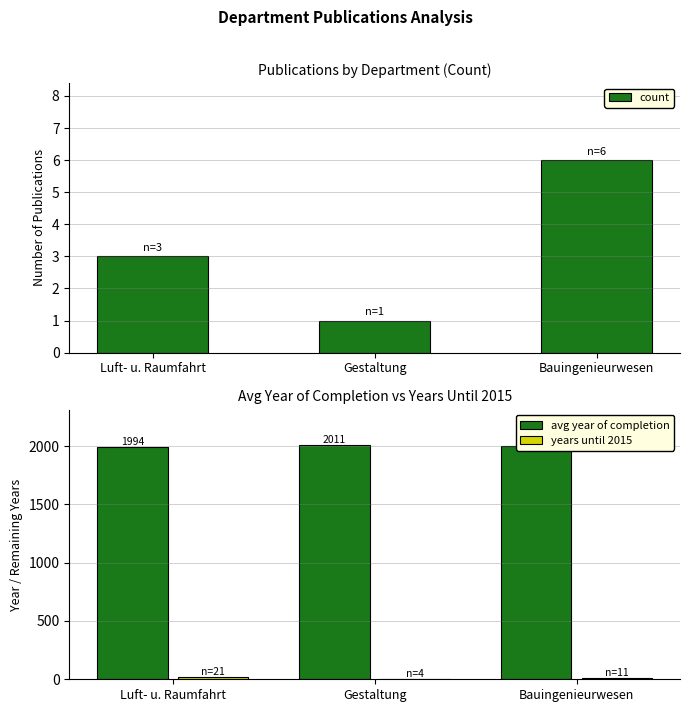

At how many categories does at least one series exceed 635?

3